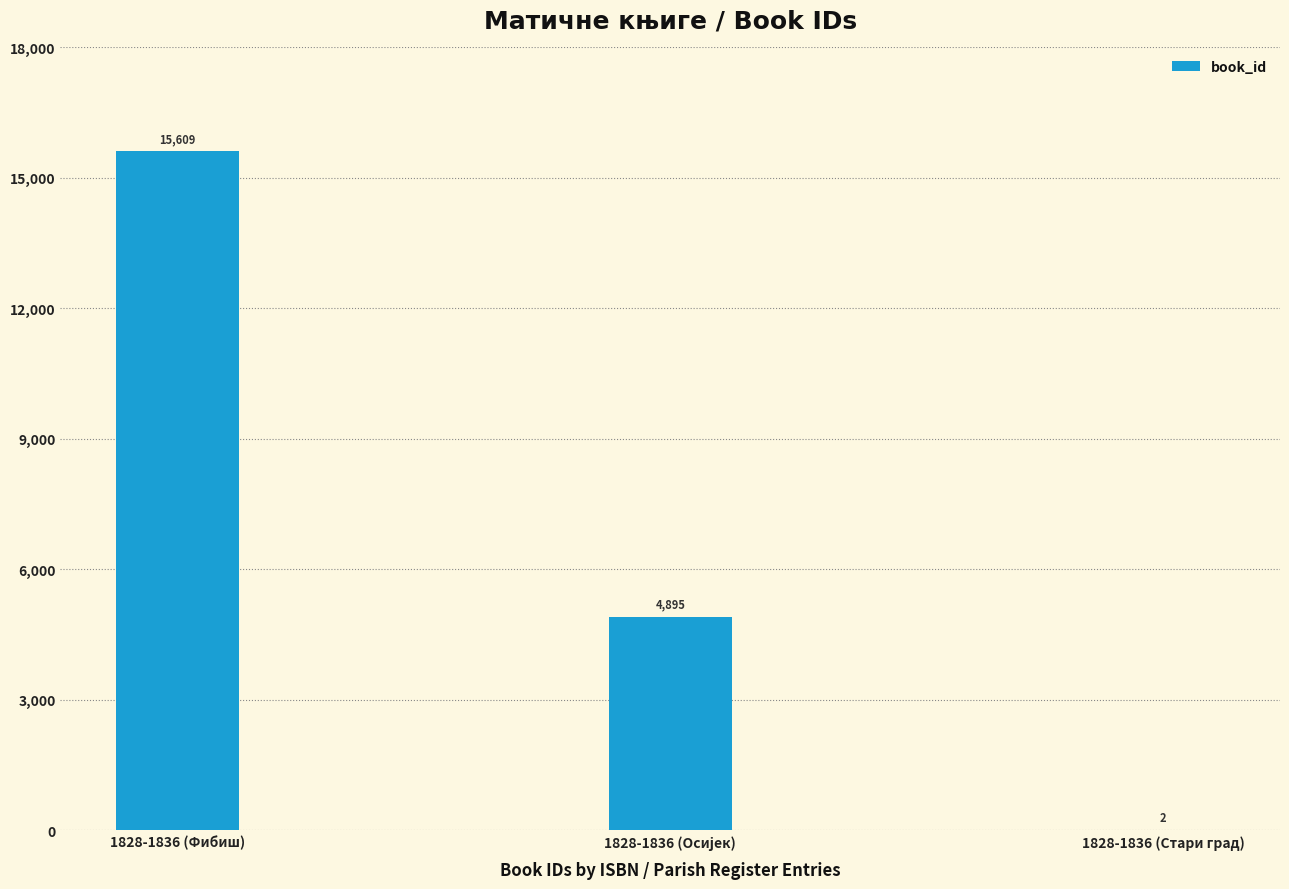

Are the bars horizontal?

No